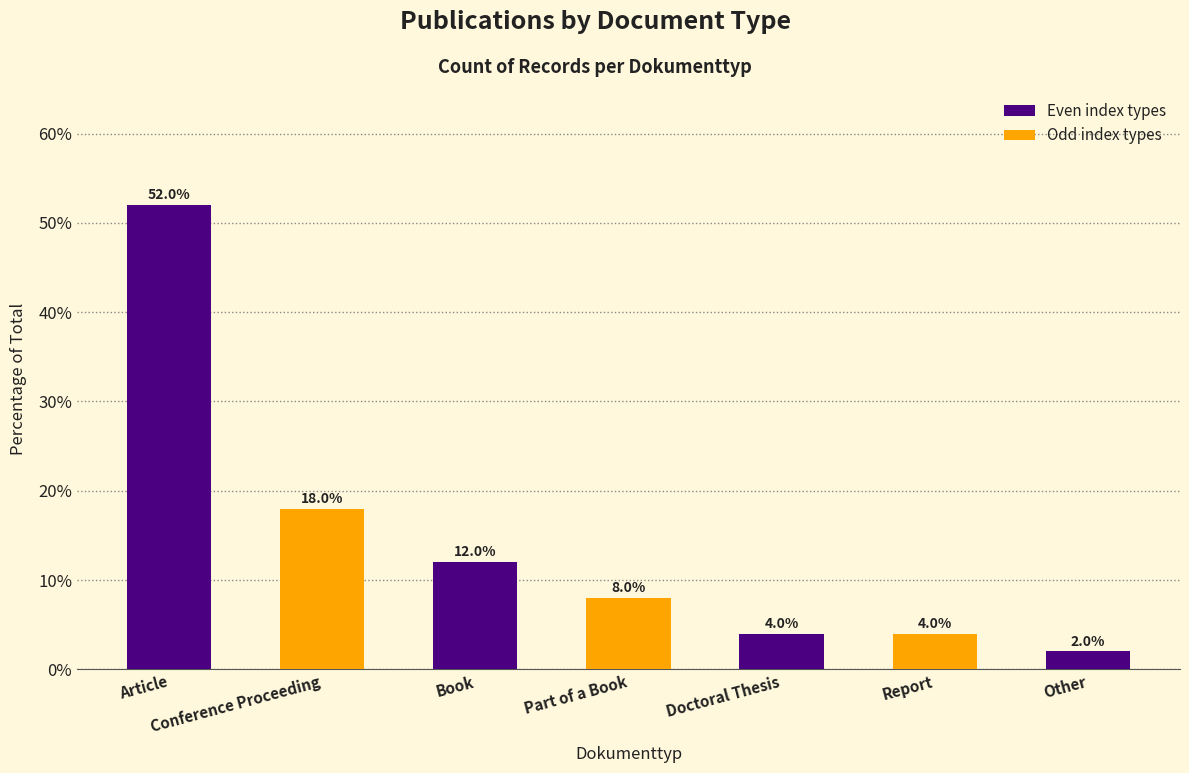

What is the smallest value displayed?

2